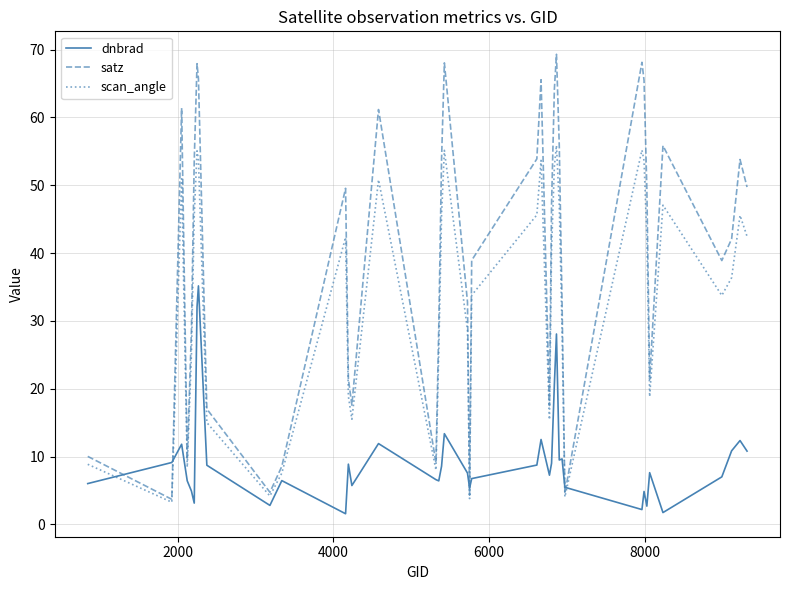

True or false: scan_angle and dnbrad cross at least once.

True